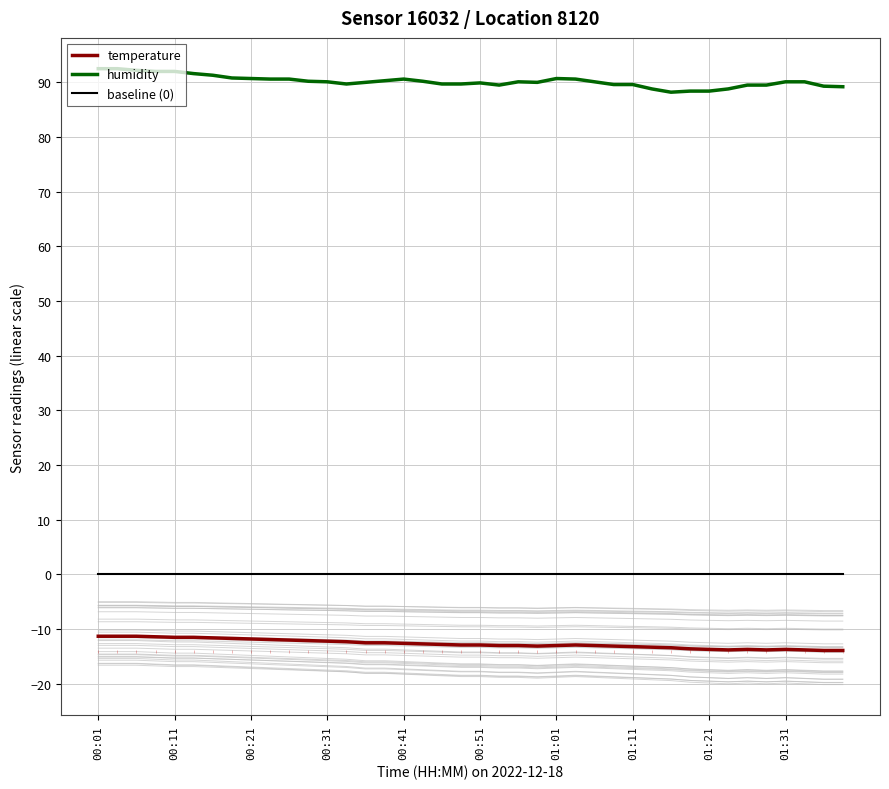

In humidity, how many points are lower than both neighbors (excluding endpoints)?

4